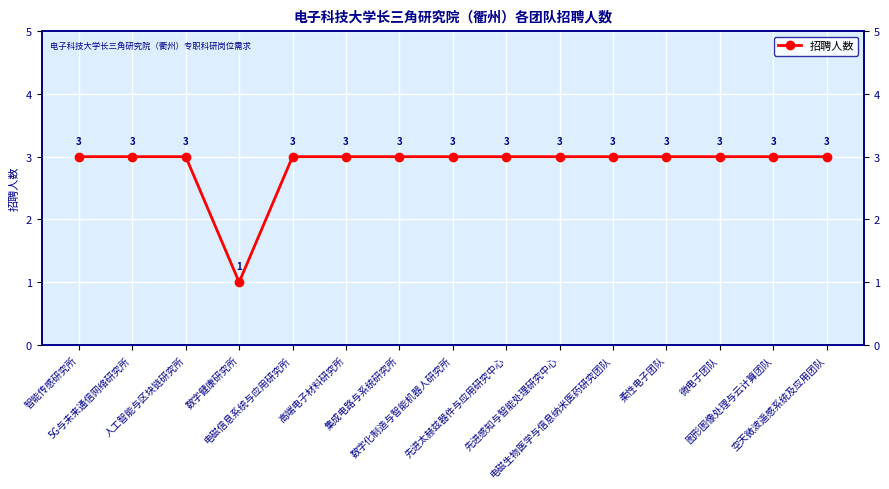

What is the label of the 4th point from the left?

数字健康研究所